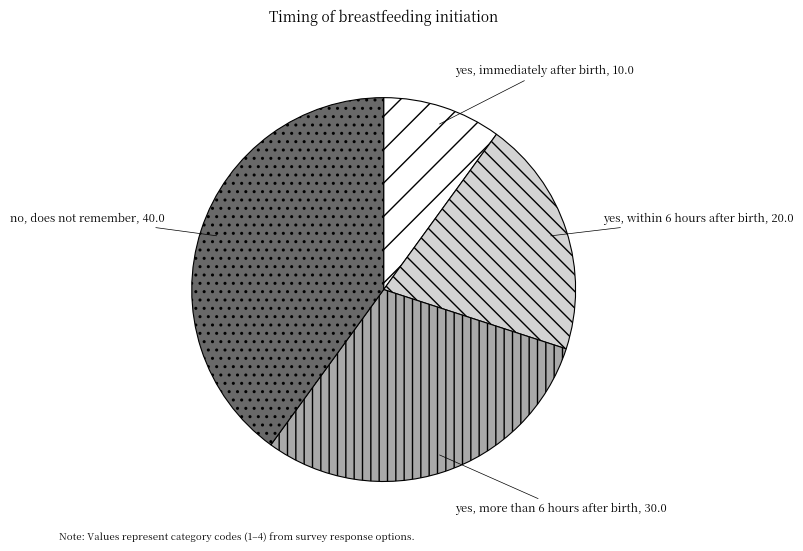

Count the number of slices in the pie.

4